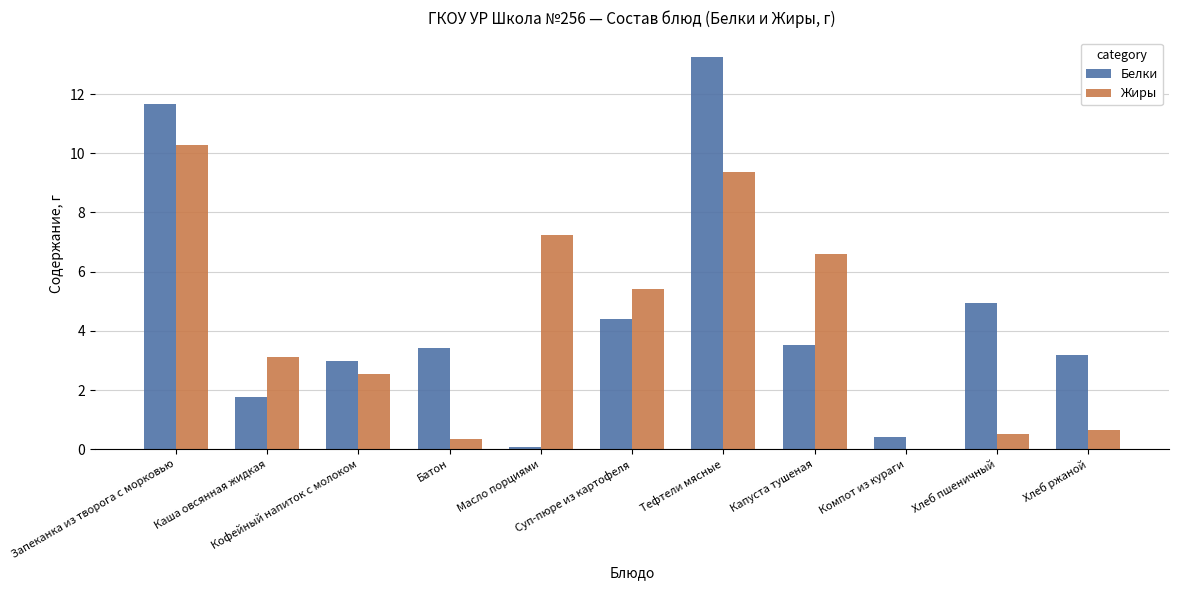

What is the difference between the Белки values at Кофейный напиток с молоком and Капуста тушеная?

0.6